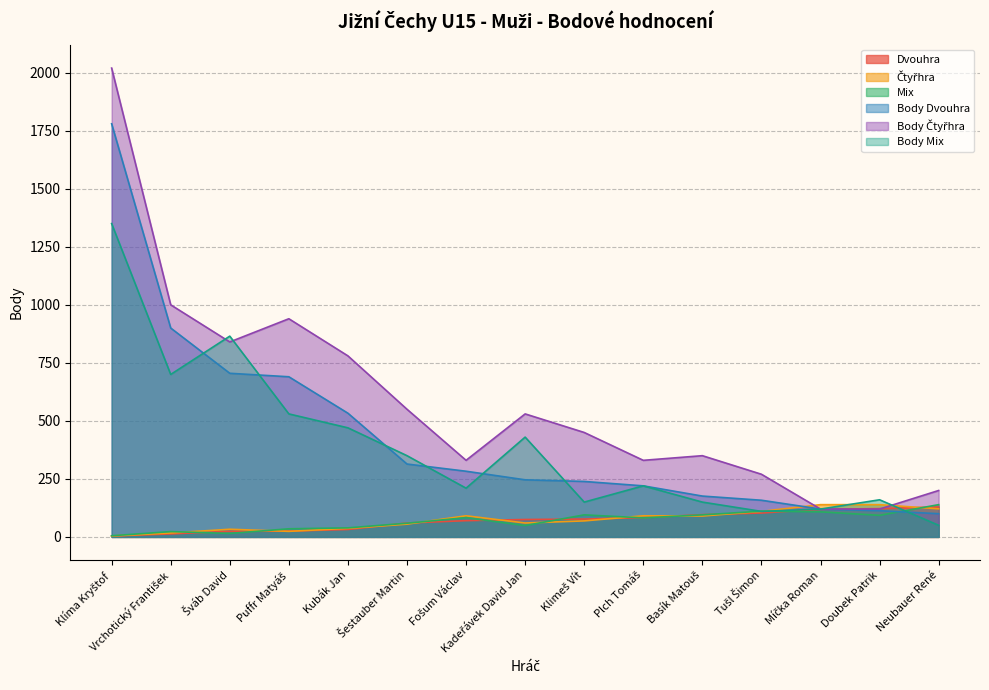

The Body Dvouhra series shows 120 at Míčka Roman. True or false?

True